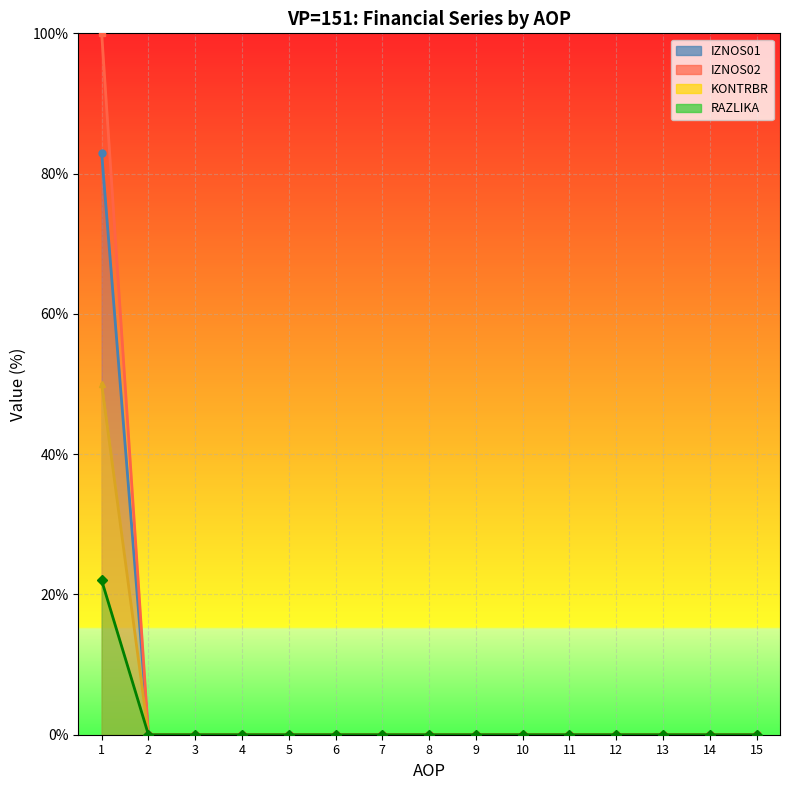

Reading left to right, what are all the values shown in this chart?

KONTRBR: 82.9	0.0	0.0	0.0	0.0	0.0	0.0	0.0	0.0	0.0	0.0	0.0	0.0	0.0	0.0
IZNOS01: 100.0	0.0	0.0	0.0	0.0	0.0	0.0	0.0	0.0	0.0	0.0	0.0	0.0	0.0	0.0
IZNOS02: 50.0	0.0	0.0	0.0	0.0	0.0	0.0	0.0	0.0	0.0	0.0	0.0	0.0	0.0	0.0
RAZLIKA: 22.0	0.0	0.0	0.0	0.0	0.0	0.0	0.0	0.0	0.0	0.0	0.0	0.0	0.0	0.0